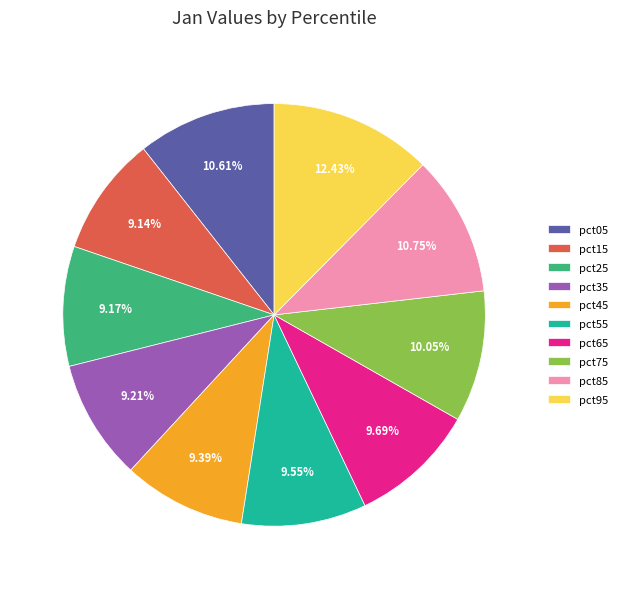

What portion of the pie excludes pct05?

89.4%